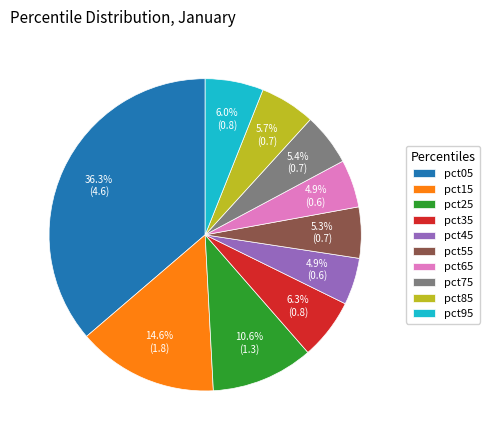

What percentage do pct55 and pct75 together represent?

10.7%